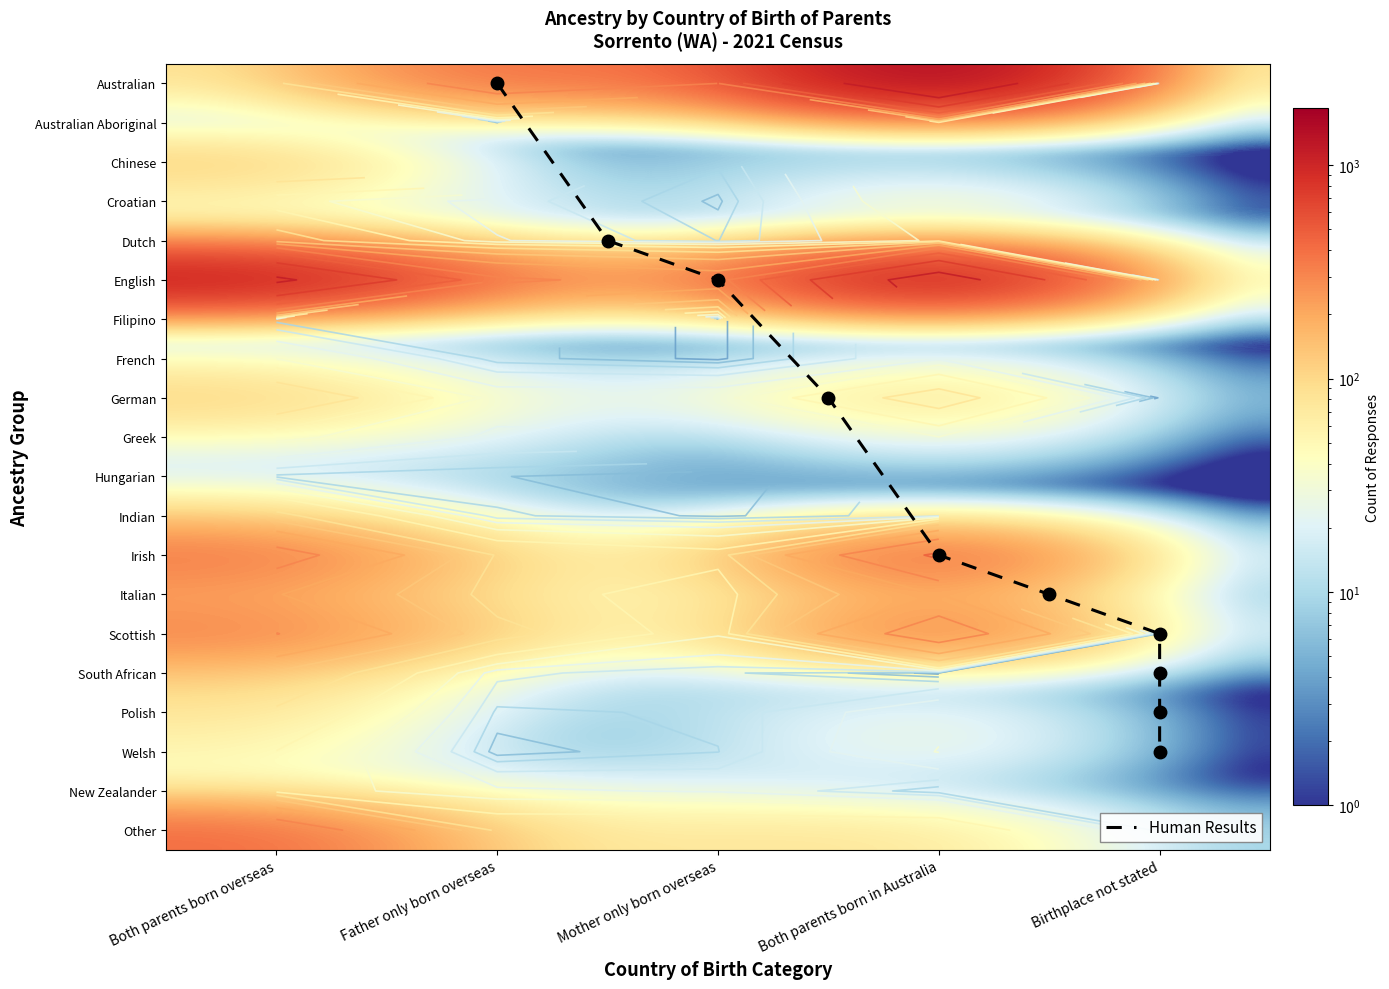

Which series has the widest spread of values?

Australian